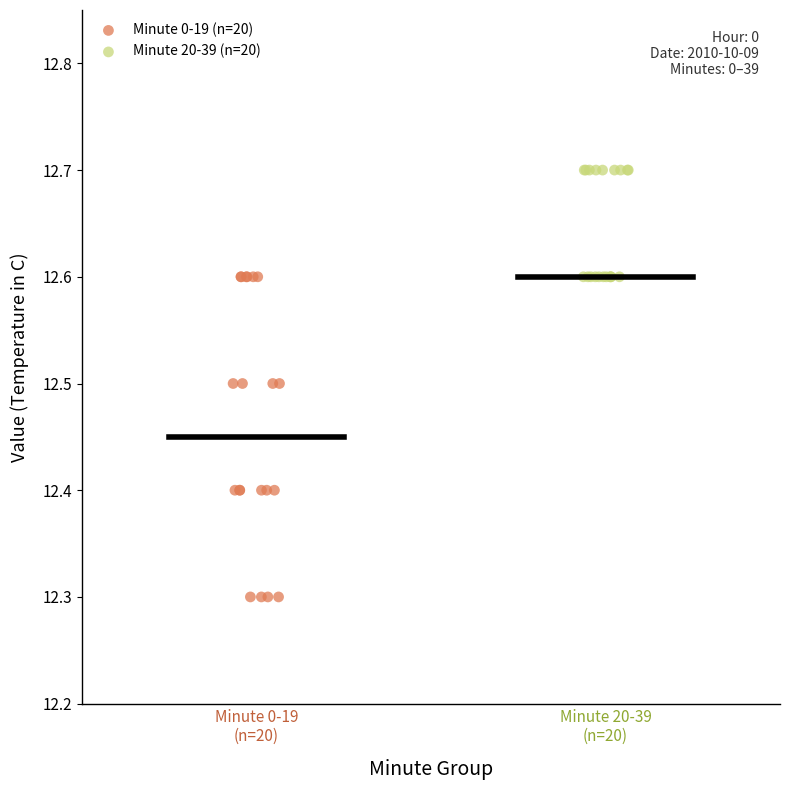

What are all the series names shown in the legend?

Minute 0-19 (n=20), Minute 20-39 (n=20)